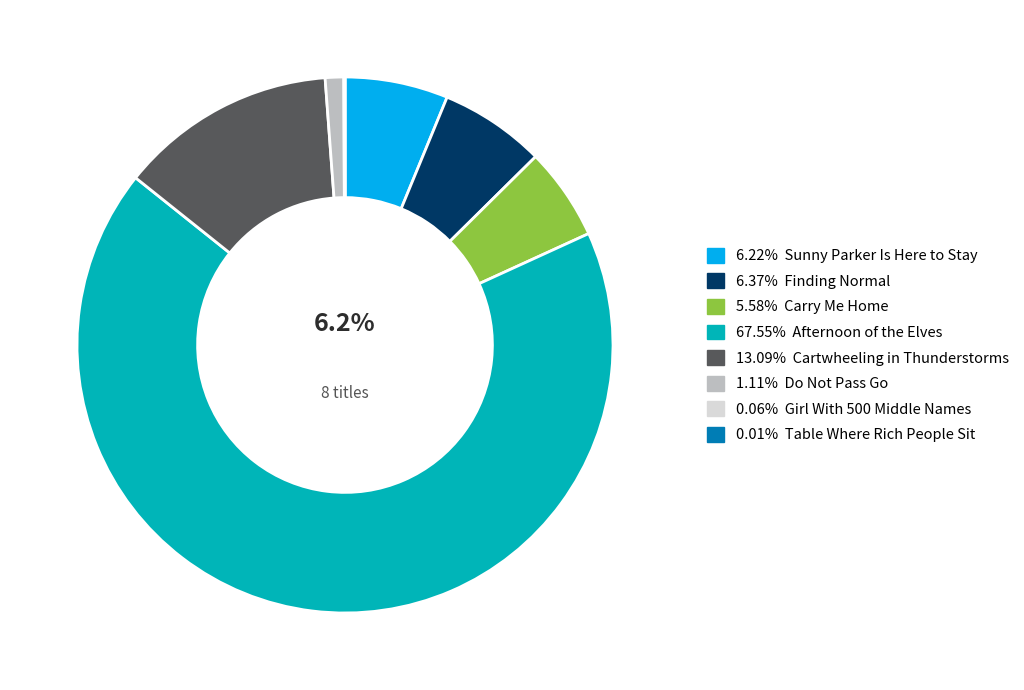

Does 67.55% Afternoon of the Elves account for over 50% of the chart?

Yes